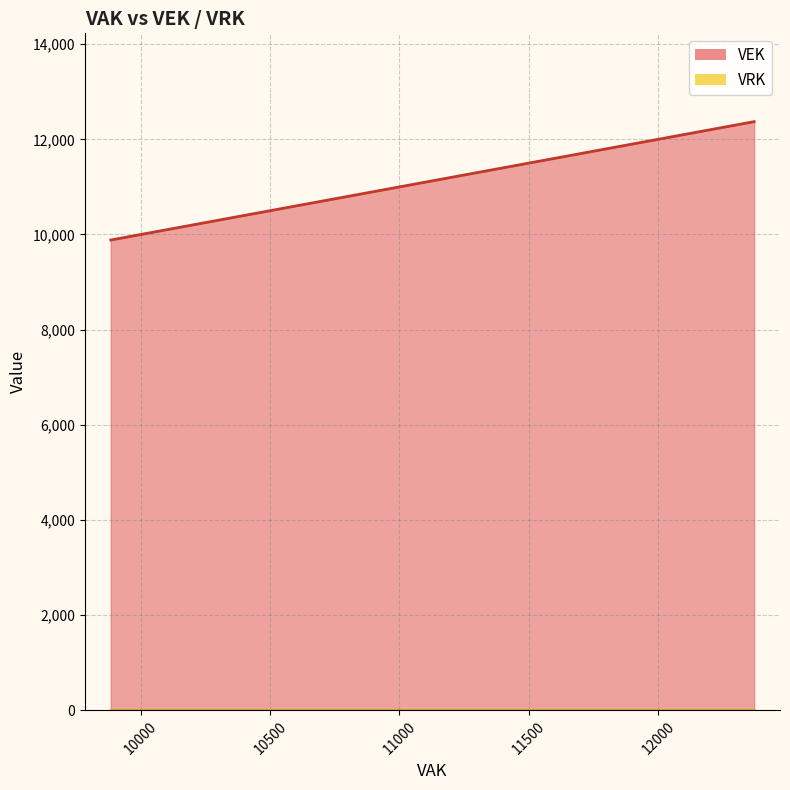

True or false: VEK and VRK intersect in this chart.

False